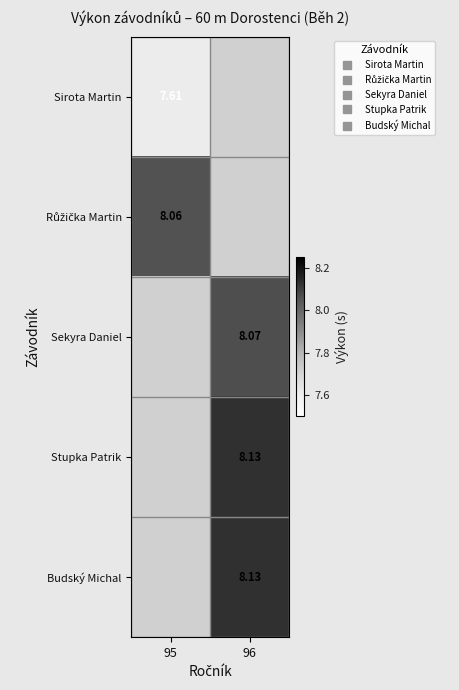

Where does the Sekyra Daniel series first go above 8?

96